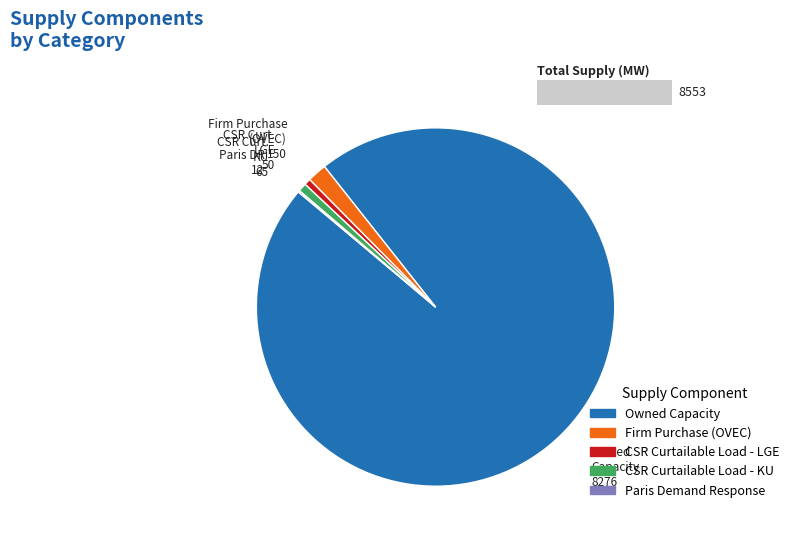

Does 8 represent more than half of the total?

No